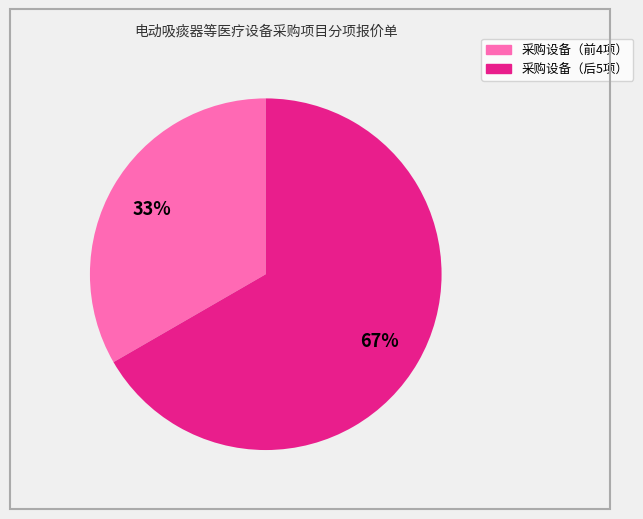

To the nearest percent, what is the average slice percentage?

50%